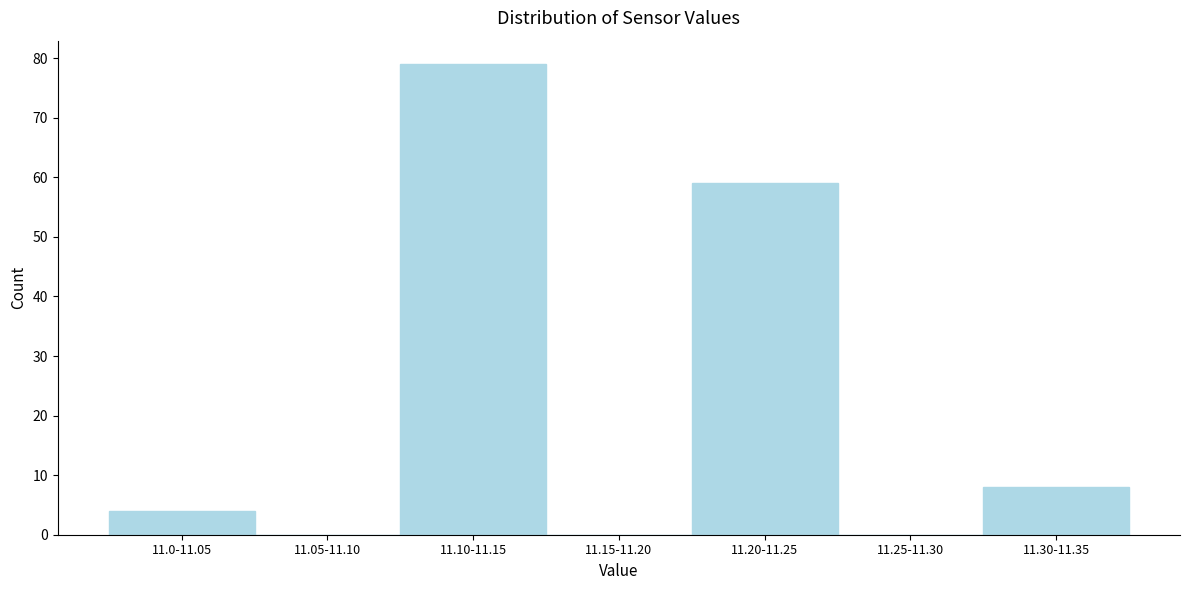

Reading left to right, what are all the values shown in this chart?

11.0-11.05=4	11.05-11.10=0	11.10-11.15=79	11.15-11.20=0	11.20-11.25=59	11.25-11.30=0	11.30-11.35=8